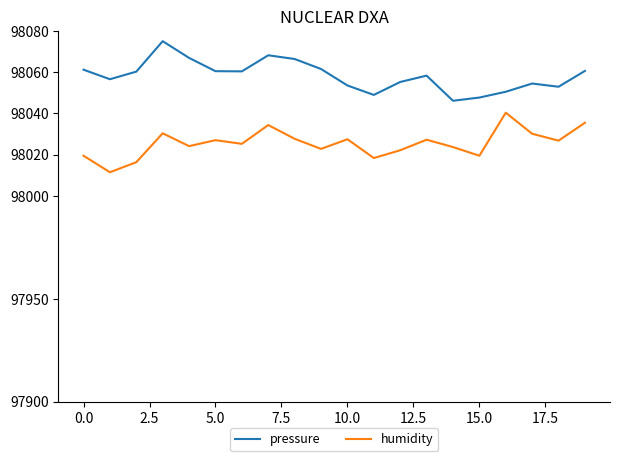

How many categories are shown in the chart?

20